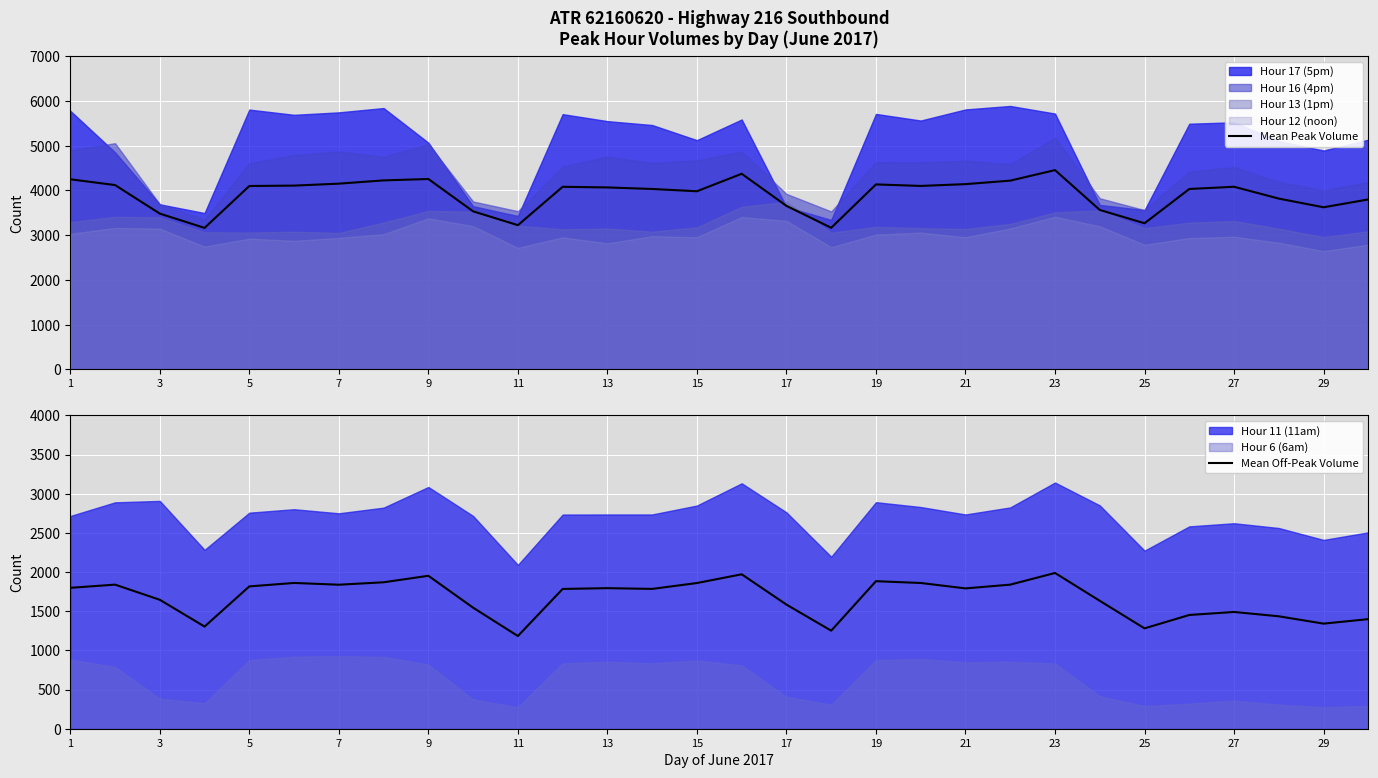

What is the highest value of the Mean Peak Volume series?

4454.5